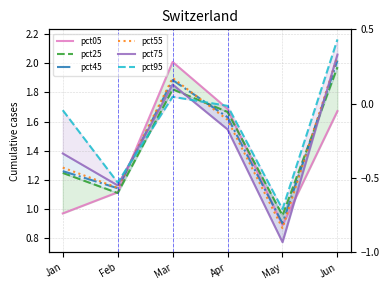

What is the value of the pct25 point at the 3rd from the left?

1.8